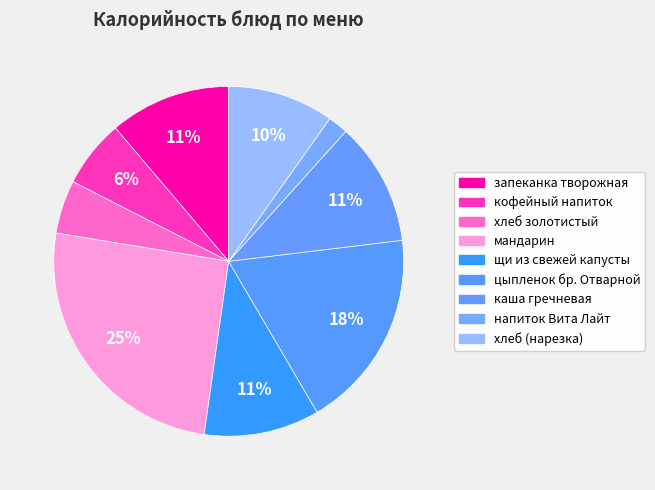

Count the number of slices in the pie.

9